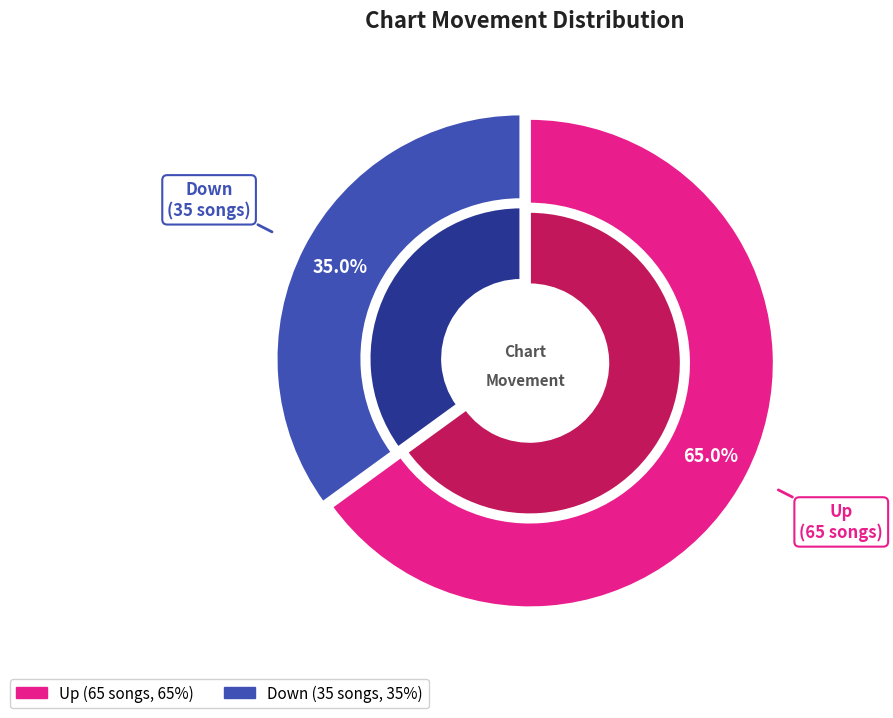

Between up and down, which is larger?

up